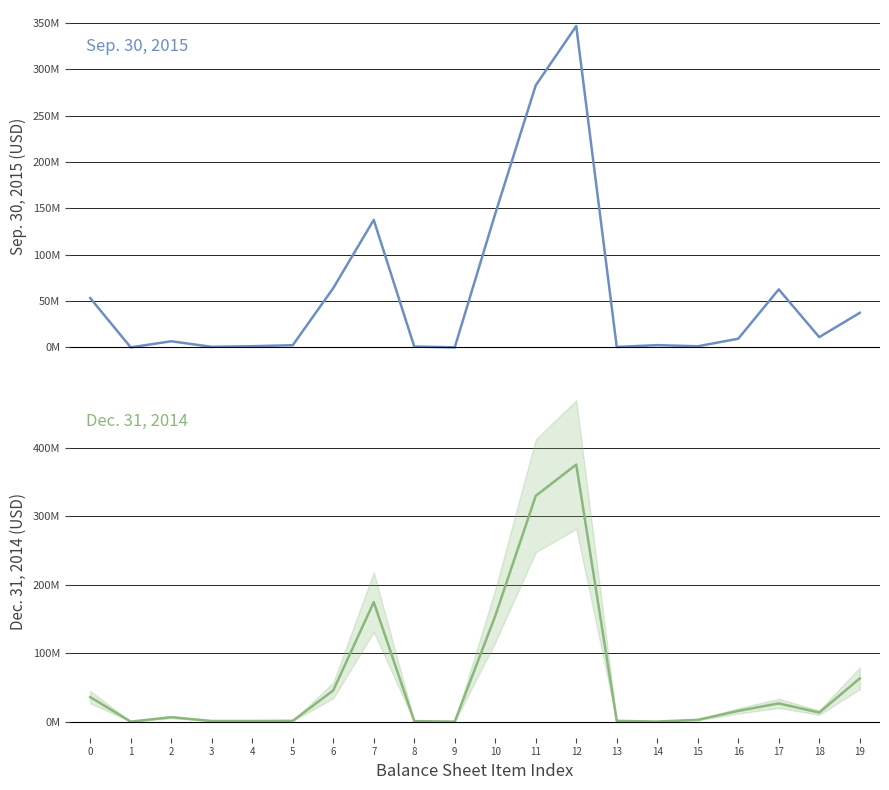

What is the spread (max minus min) of values at 15?

1425955